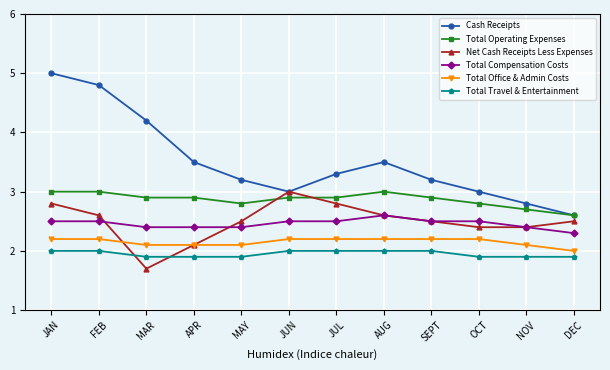

True or false: Total Travel & Entertainment and Cash Receipts cross at least once.

False